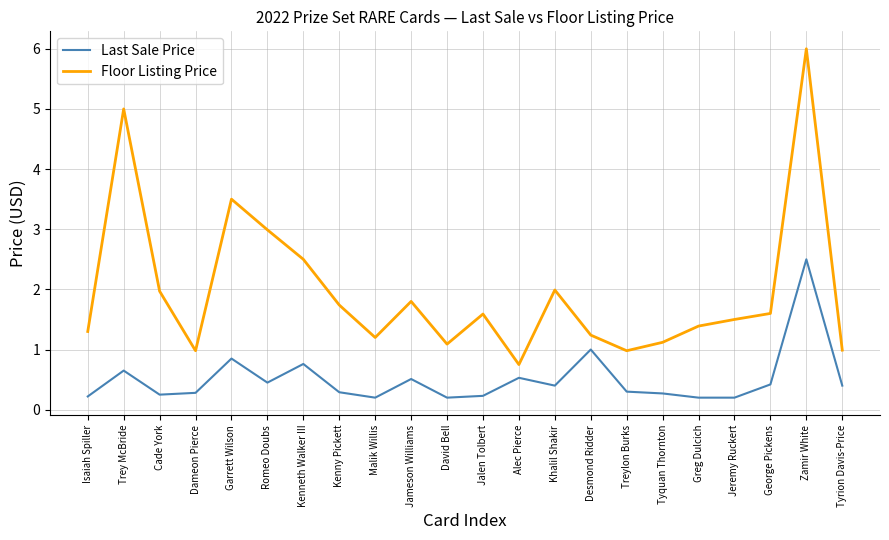

What position from the right is Alec Pierce?

10